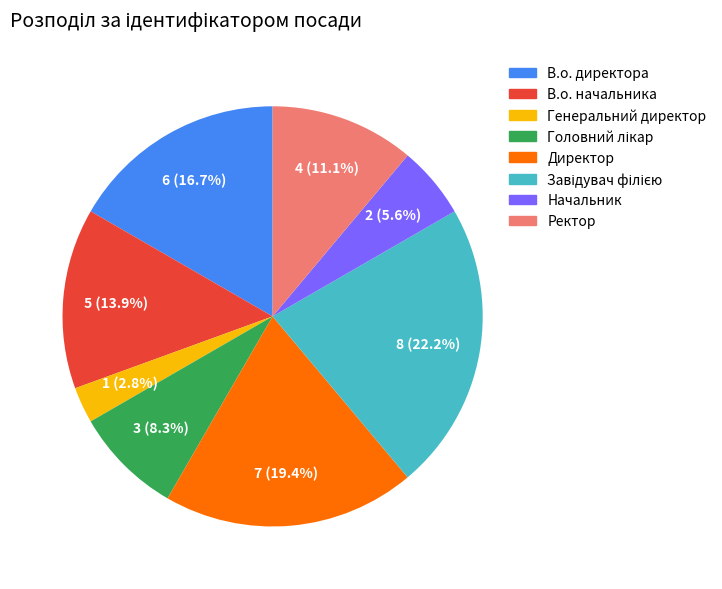

Approximately how many times larger is the value at Ректор compared to В.о. директора?

0.7